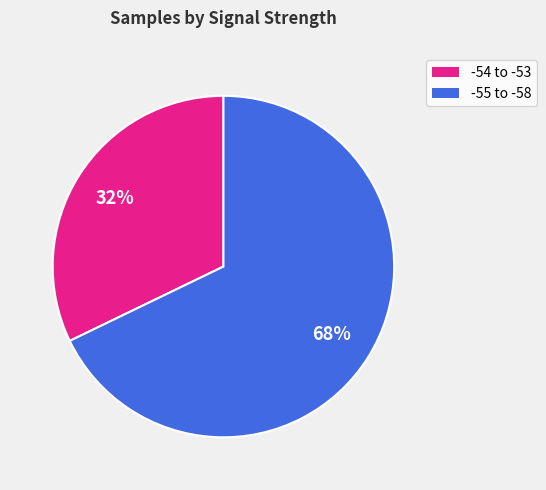

Is it true that -55 to -58 is 55% of the pie?

False